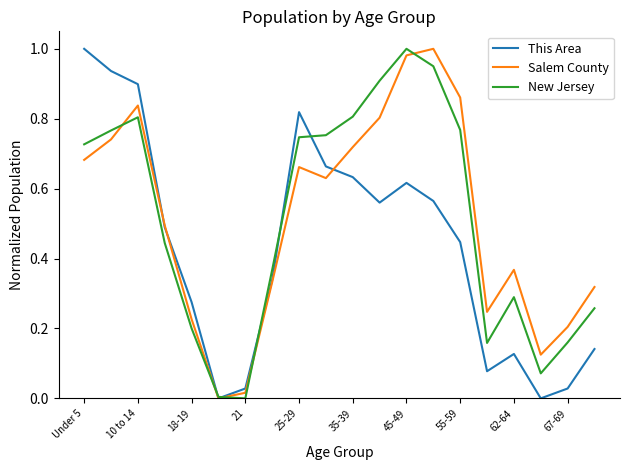

Which series has the largest total across all categories?

Salem County